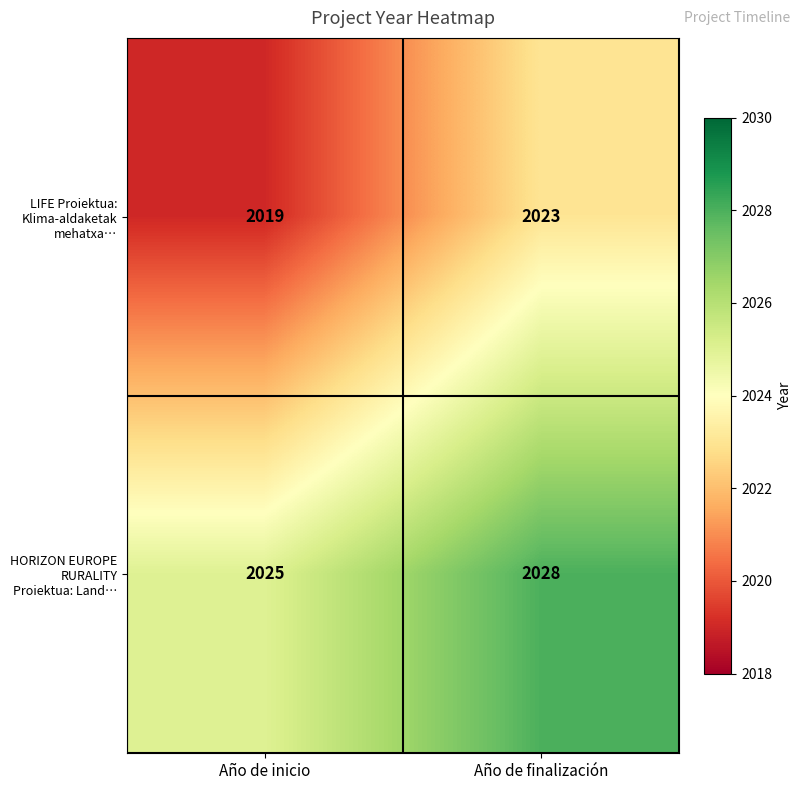

Rank the series at Año de finalización from lowest to highest value.

LIFE Proiektua: Klima-aldaketak mehatxa…, HORIZON EUROPE RURALITY Proiektua: Land…